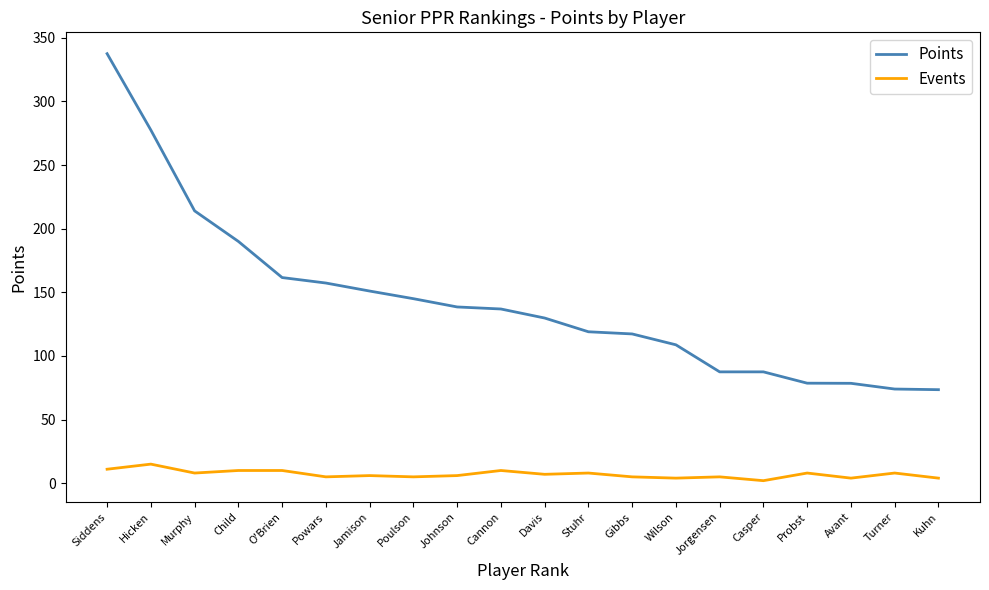

Is this an area chart (filled region under the line)?

No